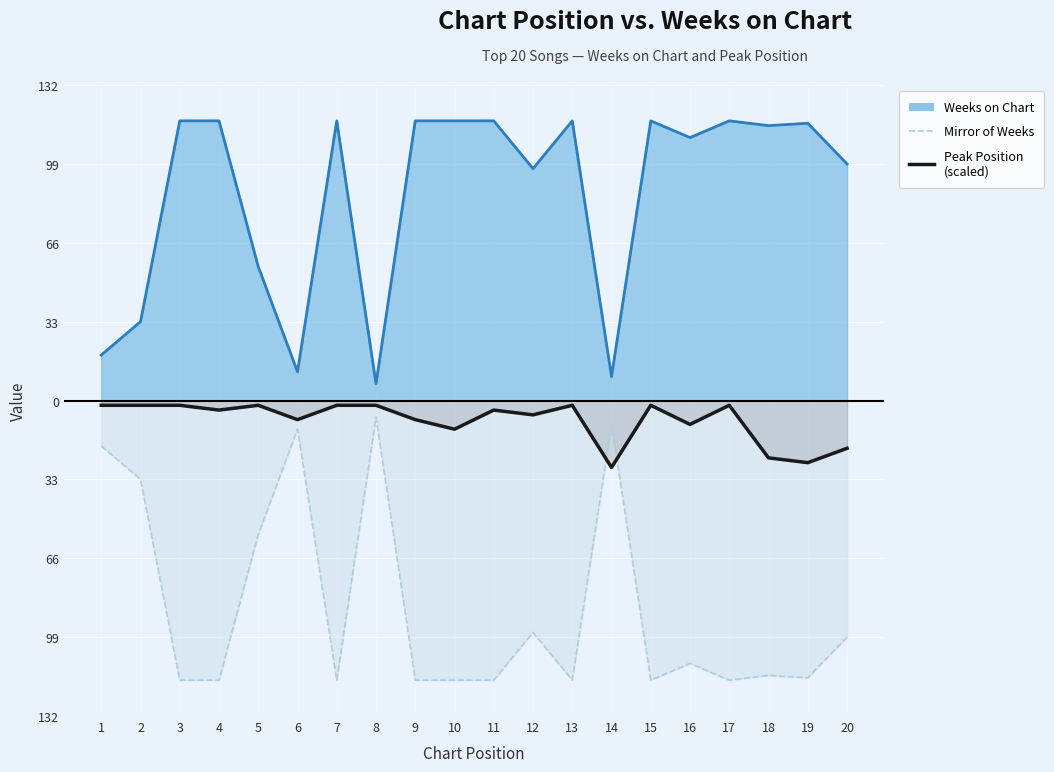

Reading right to left, list all the values displayed in this chart.

Mirror of Weeks: 20=-99	19=-116	18=-115	17=-117	16=-110	15=-117	14=-10	13=-117	12=-97	11=-117	10=-117	9=-117	8=-7	7=-117	6=-12	5=-56	4=-117	3=-117	2=-33	1=-19
Peak Position (scaled): 20=-20	19=-26	18=-24	17=-2	16=-10	15=-2	14=-28	13=-2	12=-6	11=-4	10=-12	9=-8	8=-2	7=-2	6=-8	5=-2	4=-4	3=-2	2=-2	1=-2